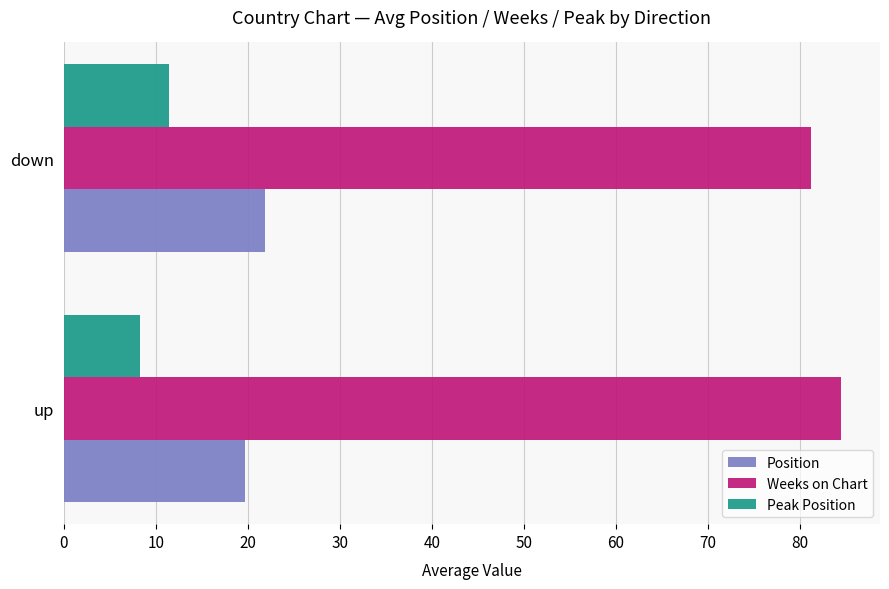

Rank the categories by Weeks on Chart value from highest to lowest.

up, down